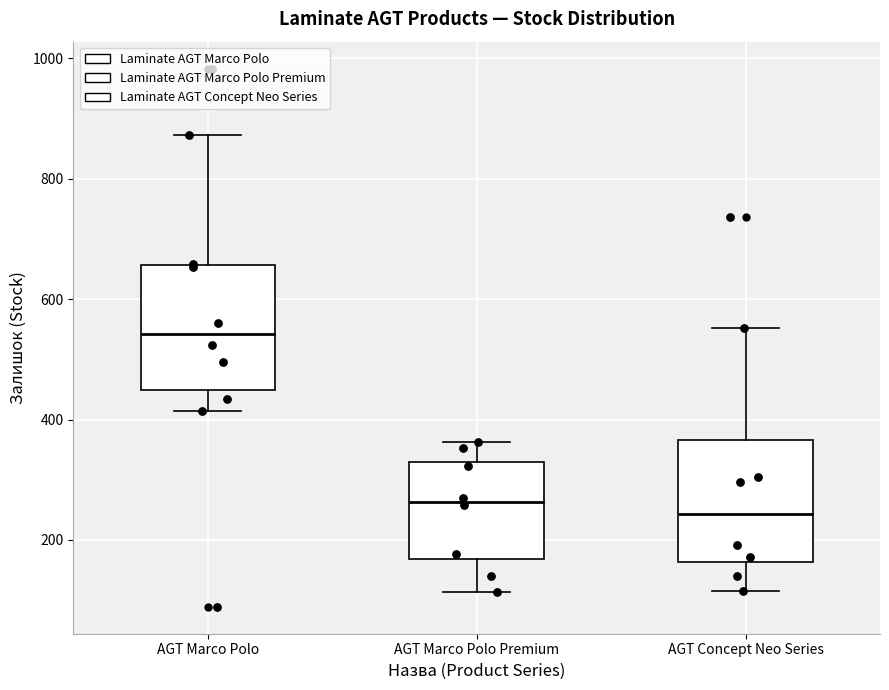

Which box has the highest median line?

AGT Marco Polo